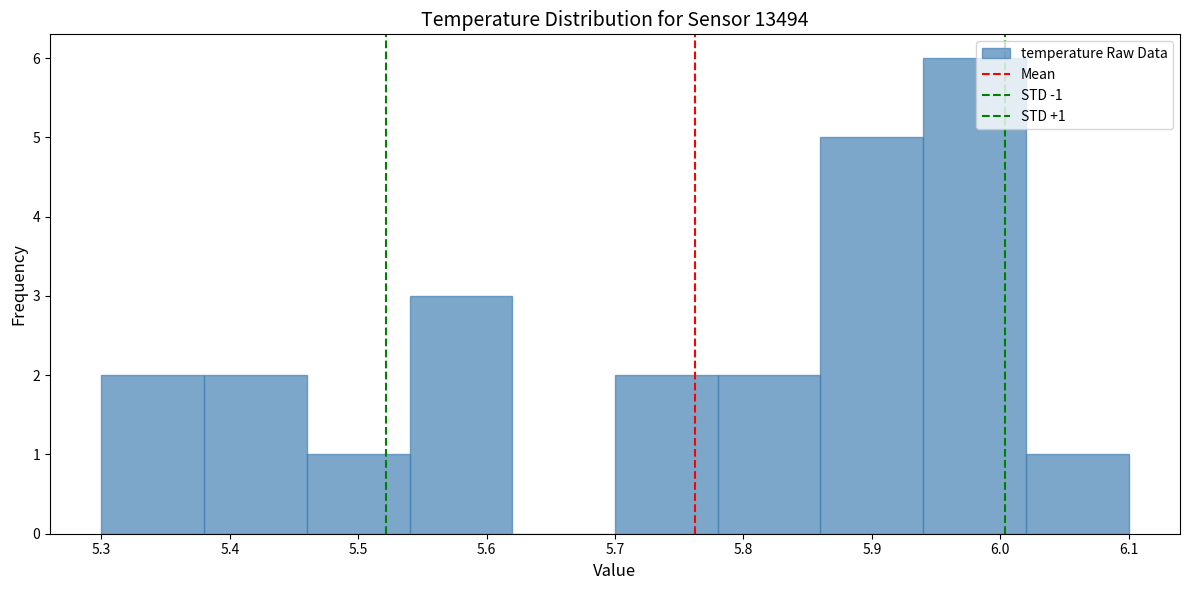

Over which range of the x-axis is the bar tallest?

5.94 to 6.02